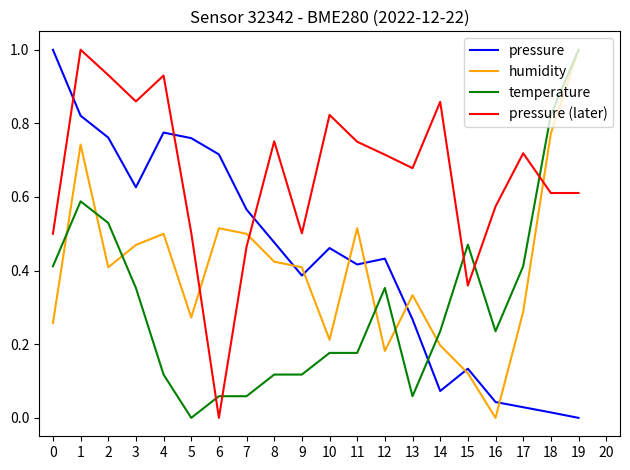

The value of temperature at 1 is 0.6. True or false?

True